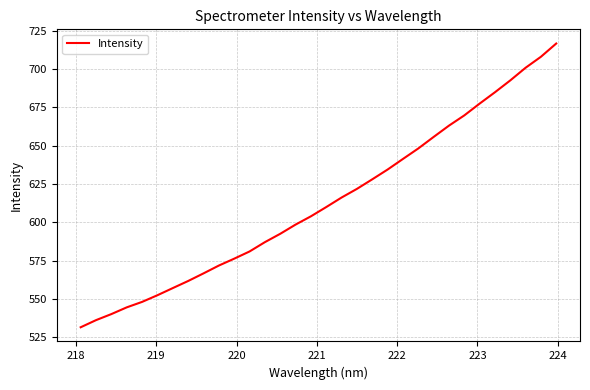

What is the difference between the maximum and minimum values?

185.2